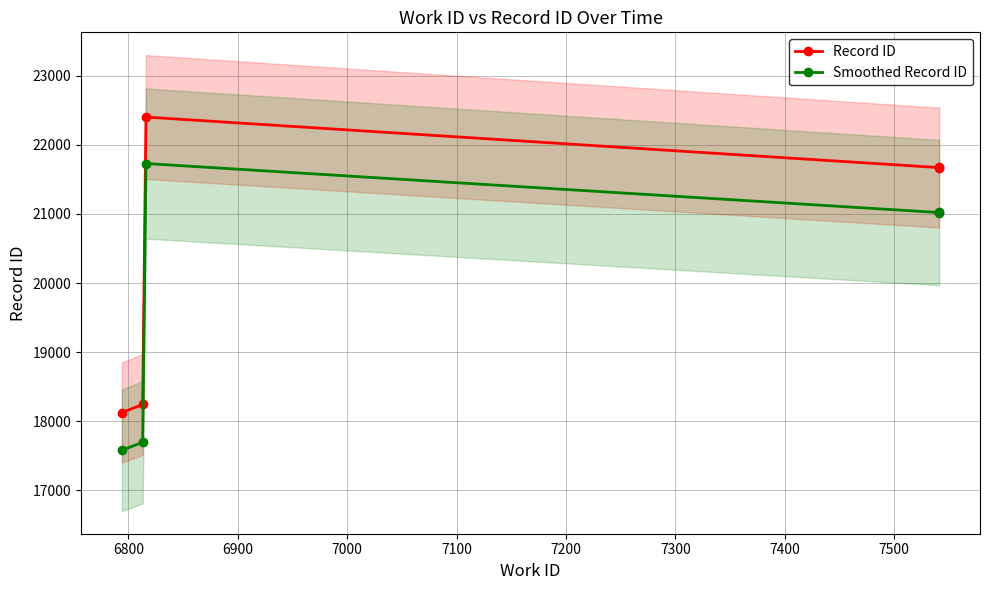

The Smoothed Record ID series shows 6208.3 at 7100. True or false?

False